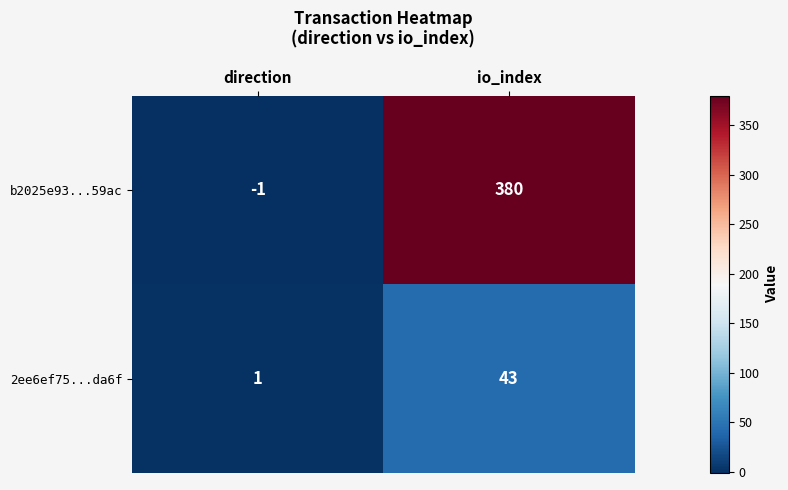

Which series changed the most between direction and io_index?

b2025e93...59ac